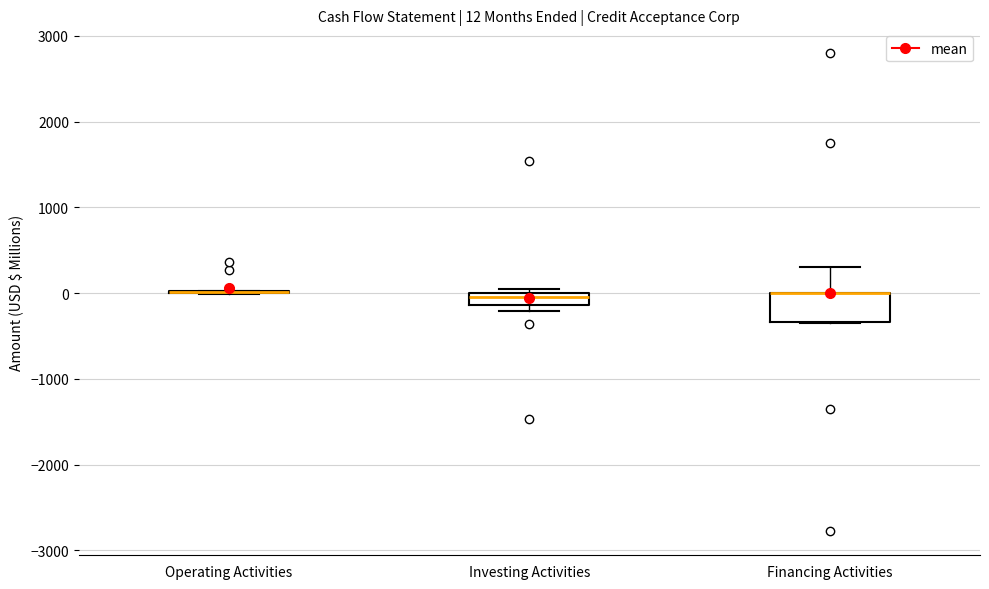

Which box is the tallest, from its lower edge to its upper edge?

Financing Activities